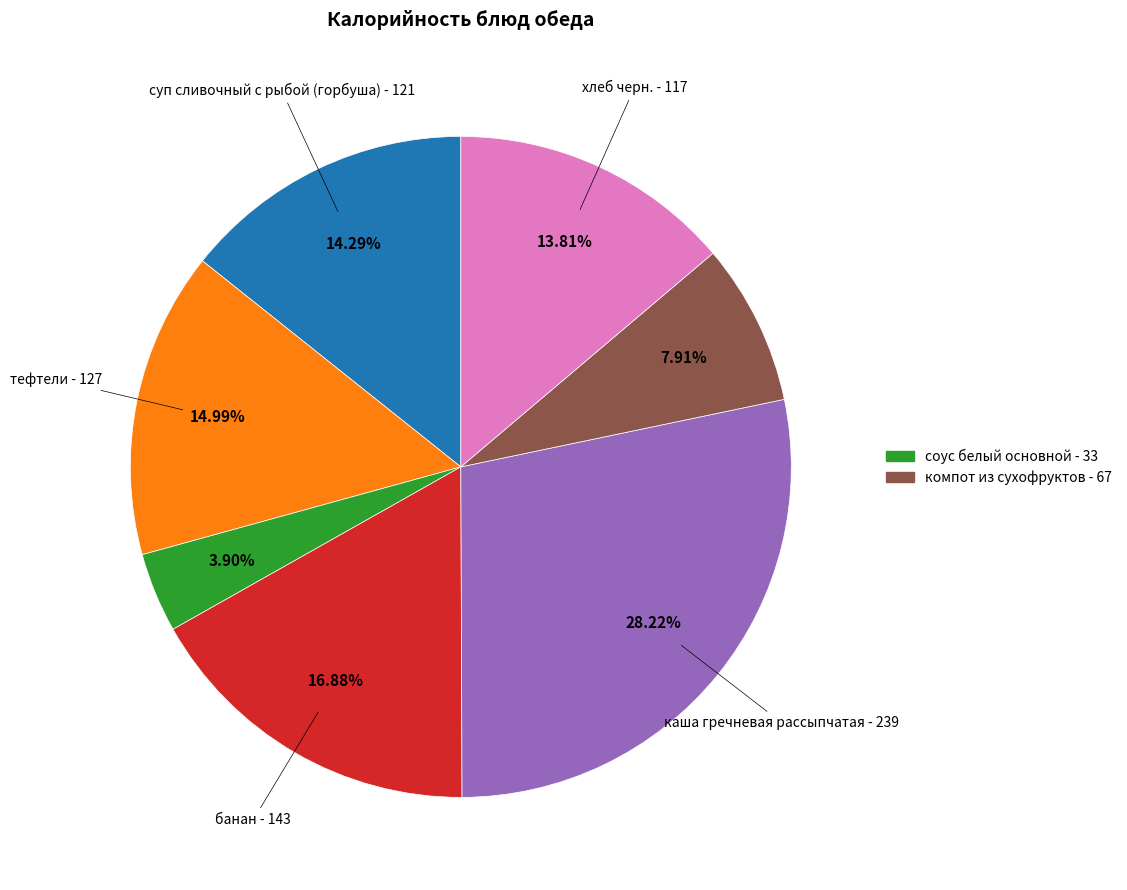

Is there any slice that represents more than half of the pie?

No